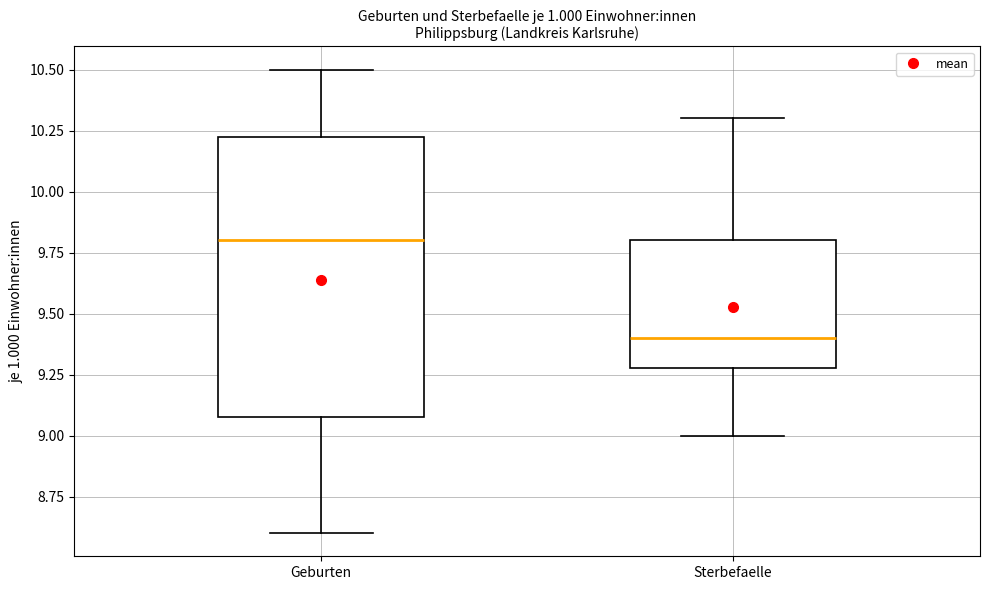

Which box's median line is the lowest?

Sterbefaelle